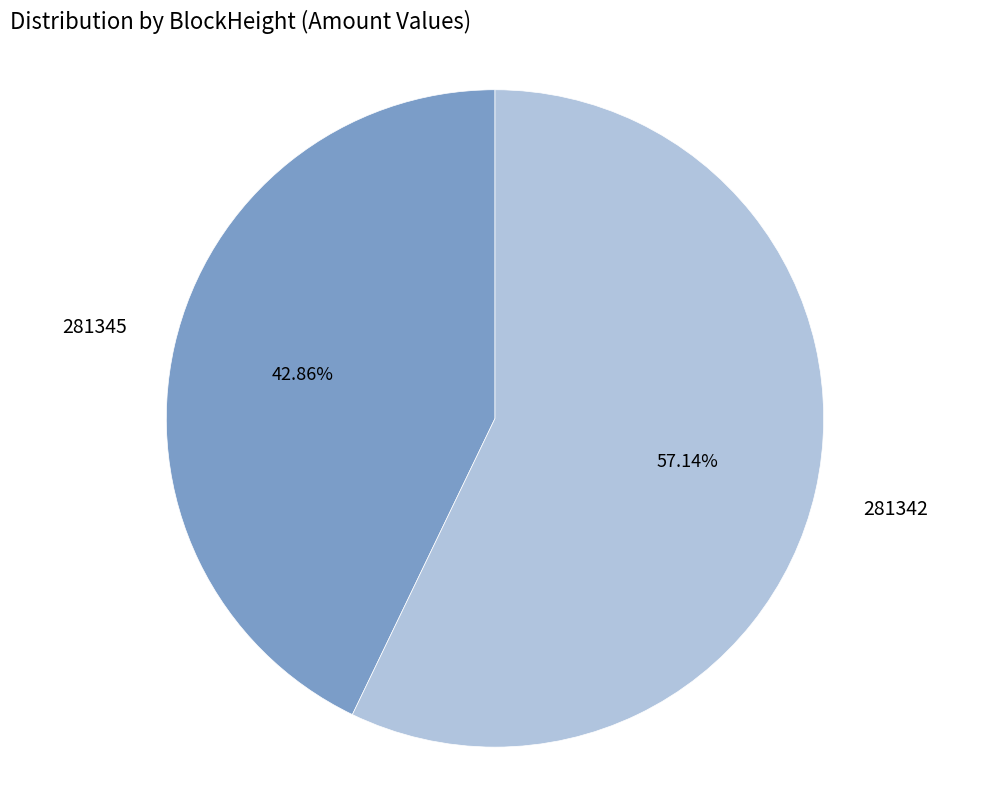

How many segments does this pie chart have?

2